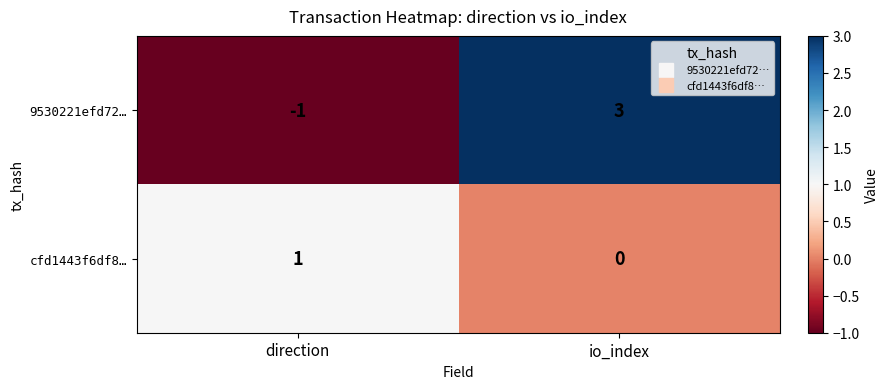

Is it true that cfd1443f6df8… equals 1 at direction?

True